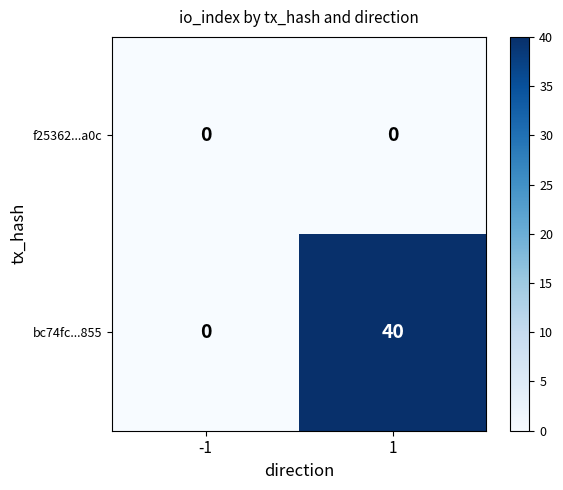

The value of bc74fc...855 at -1 is 15. True or false?

False